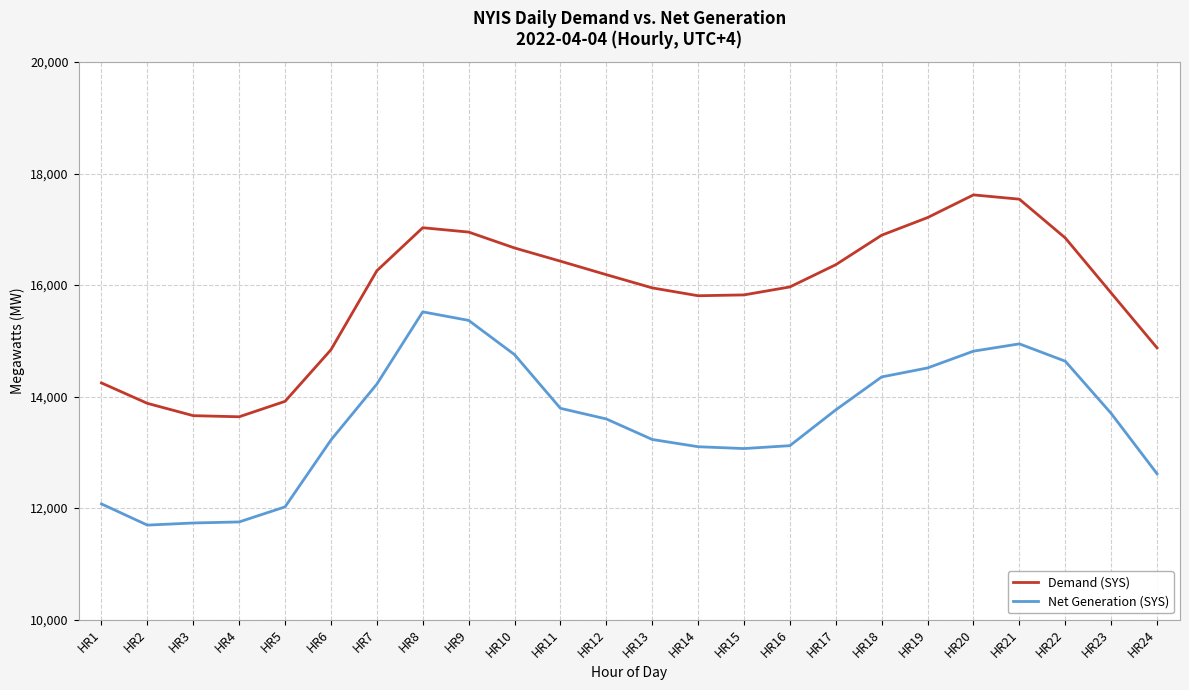

True or false: Demand (SYS) has a value of 3079 at HR5.

False